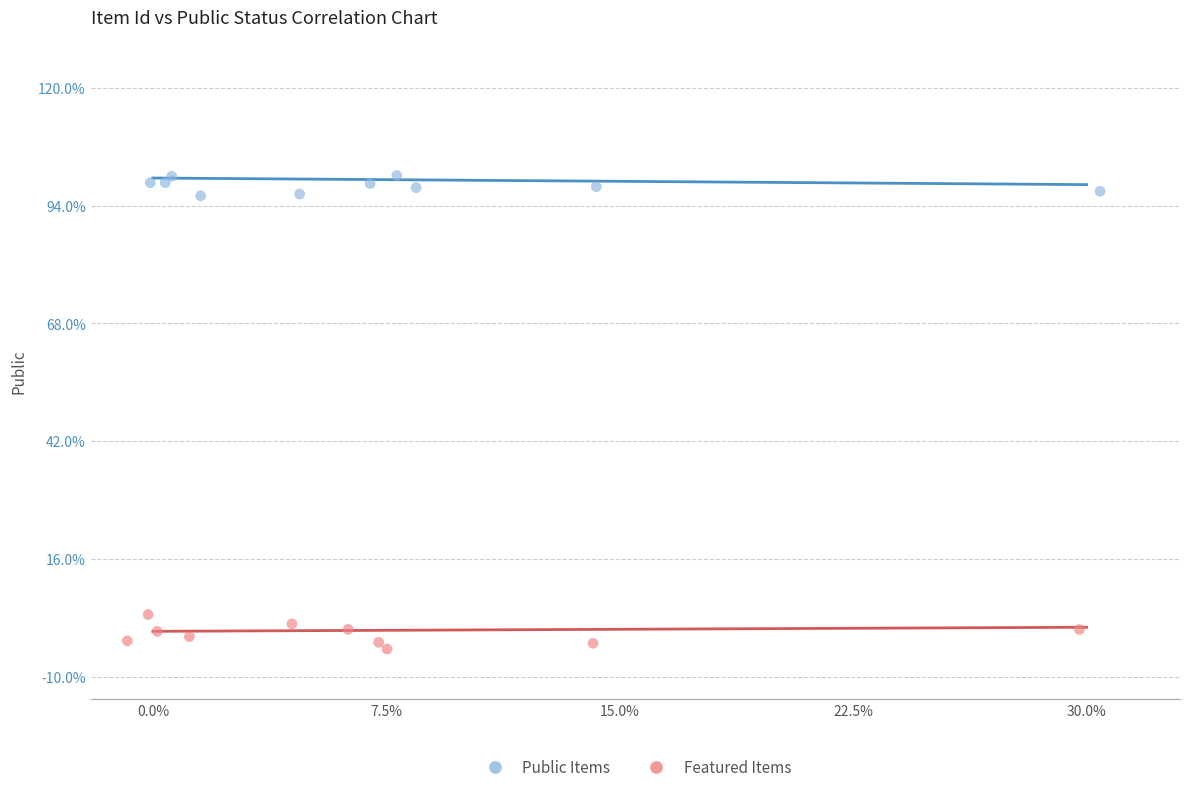

Which series contains the lowest Y value?

Featured Items